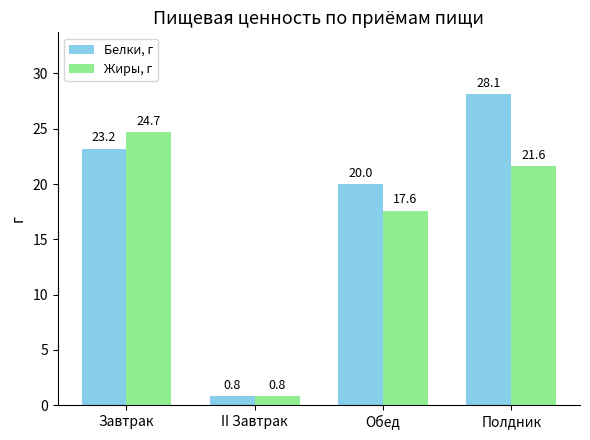

Which category has the lowest value across all series?

II Завтрак